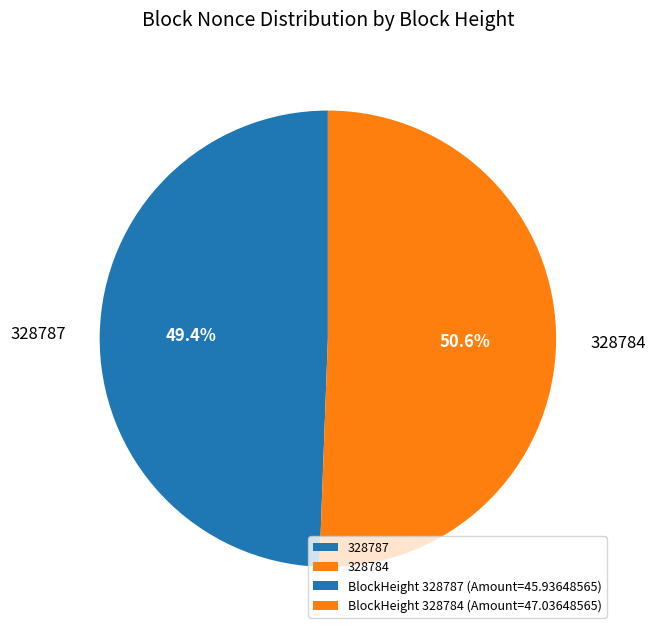

What is the largest slice in the pie chart?

328784